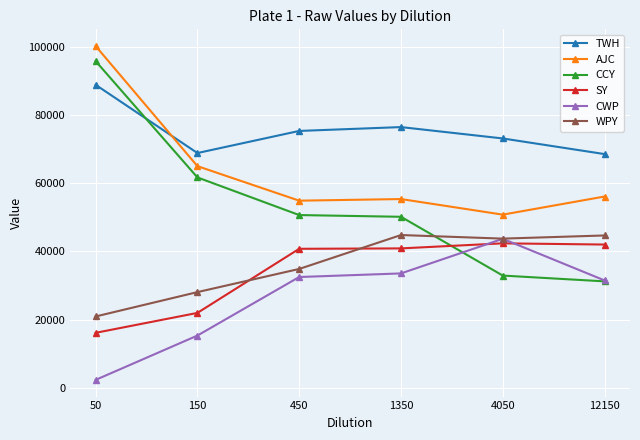

At which category is the sum across all series the highest?

50